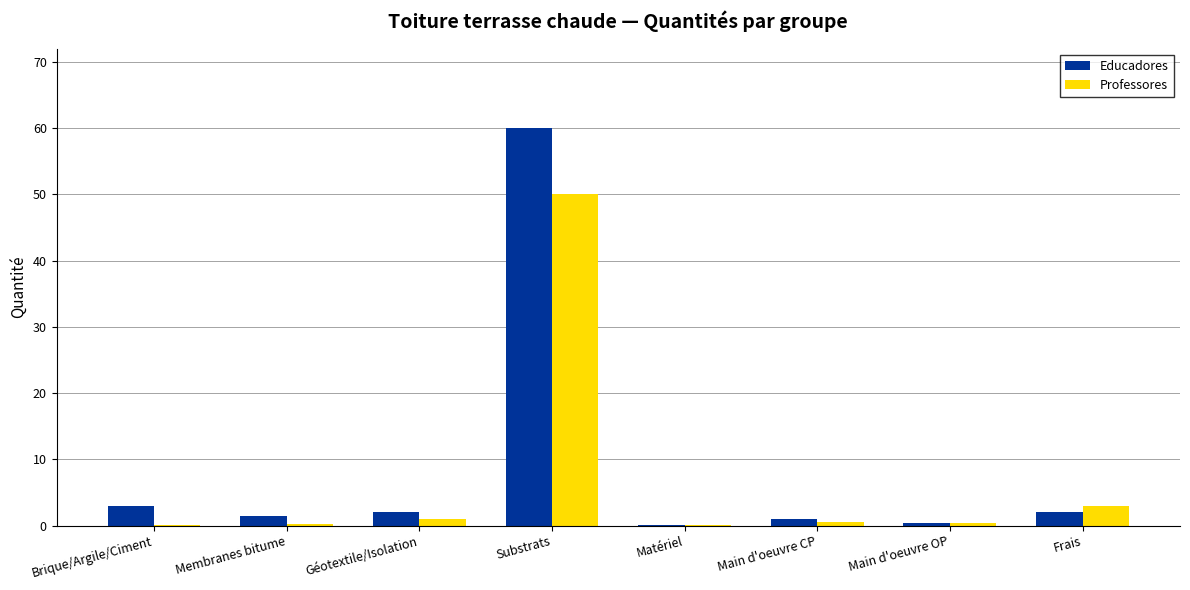

What is the sum of all Professores values?

55.5